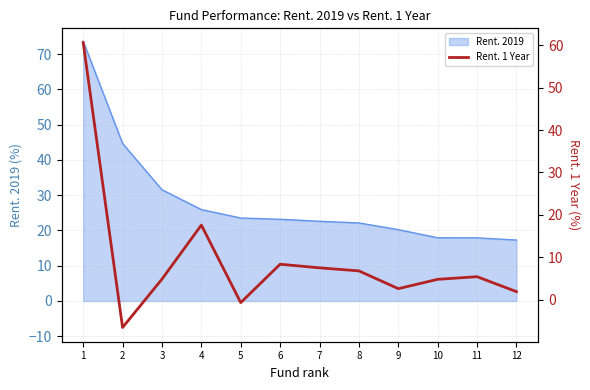

True or false: the data shows 9.7 at 8.

False